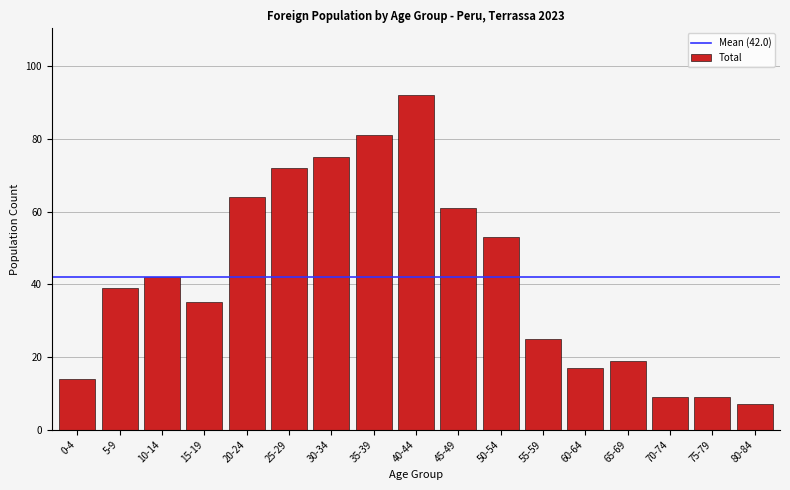

Reading left to right, list all the values displayed in this chart.

14	39	42	35	64	72	75	81	92	61	53	25	17	19	9	9	7